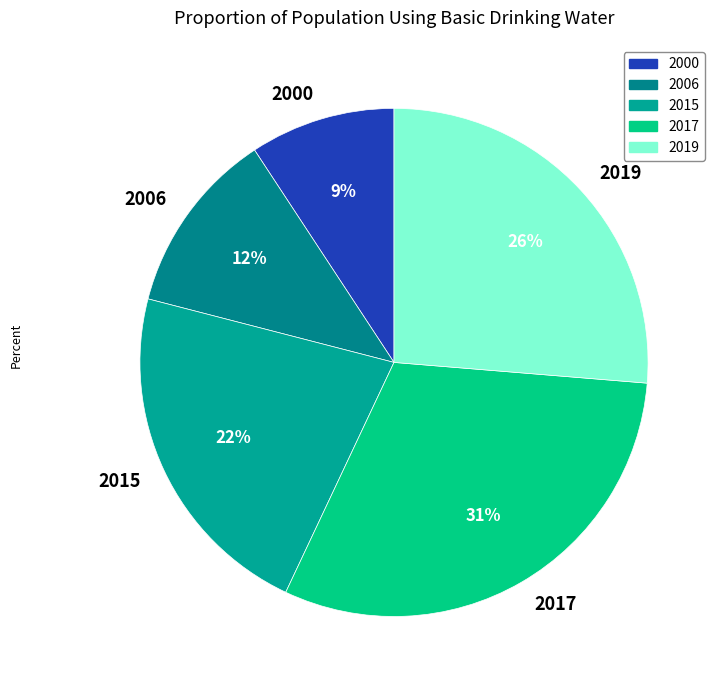

Rank the categories by value from lowest to highest.

2000, 2006, 2015, 2019, 2017